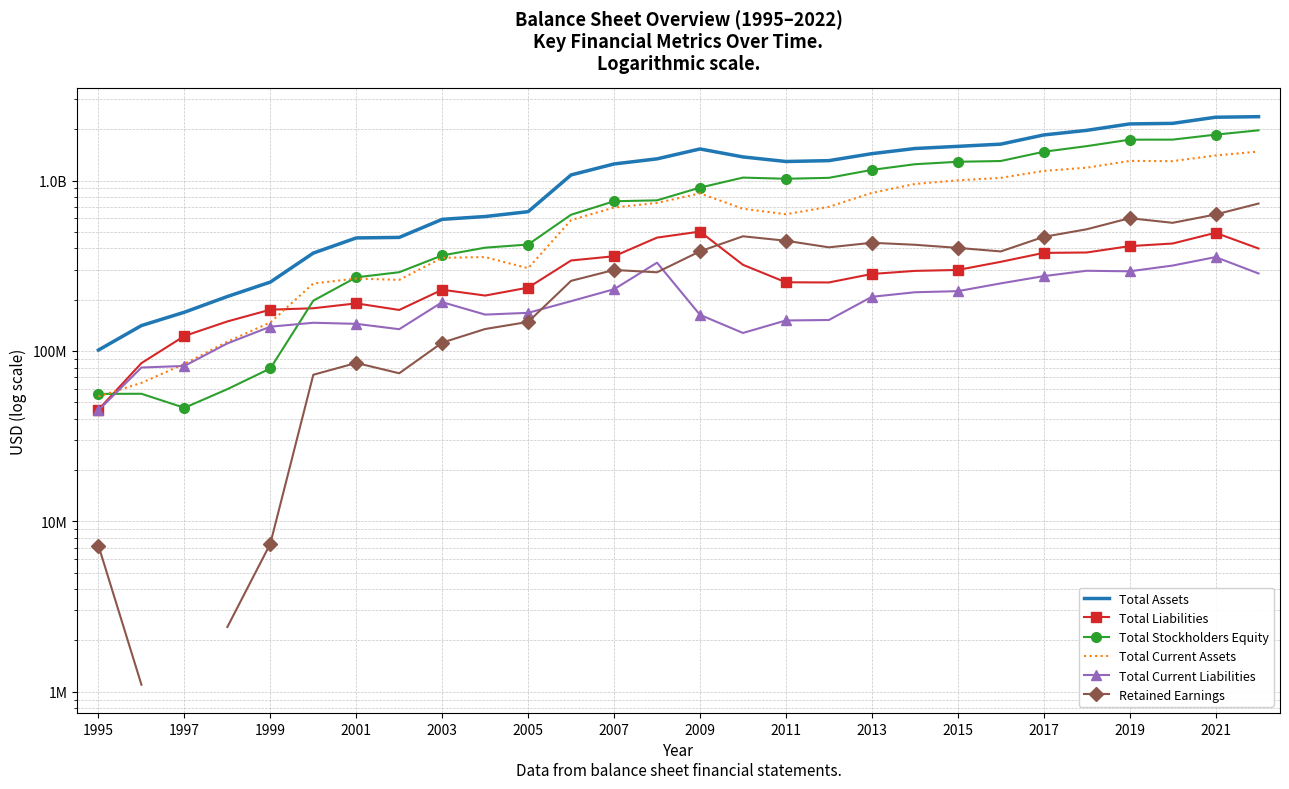

True or false: Total Current Assets has more than 1 interior local peaks.

True